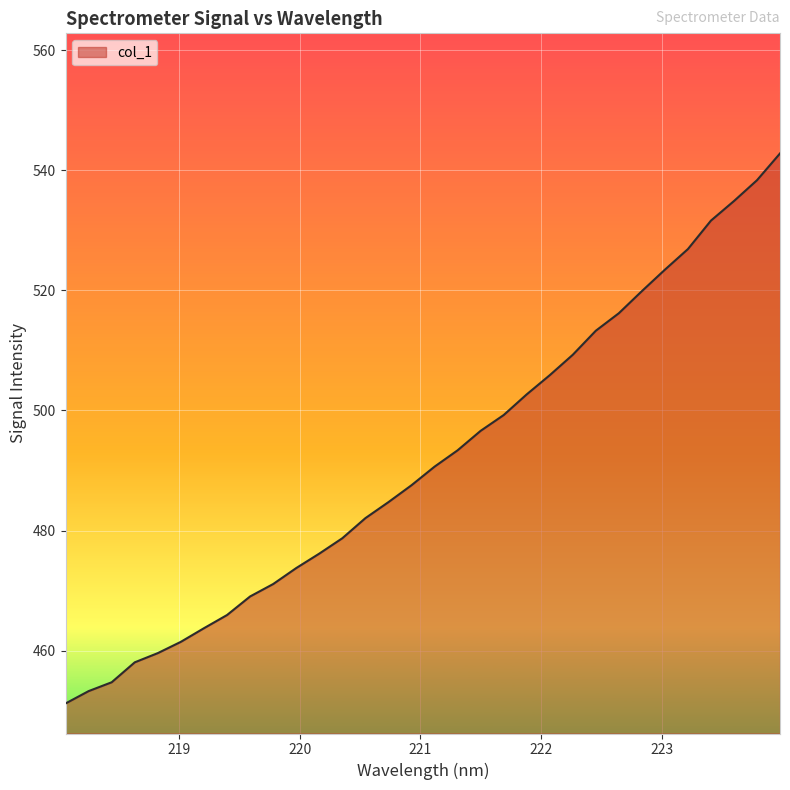

What is the maximum value shown in the chart?

542.8